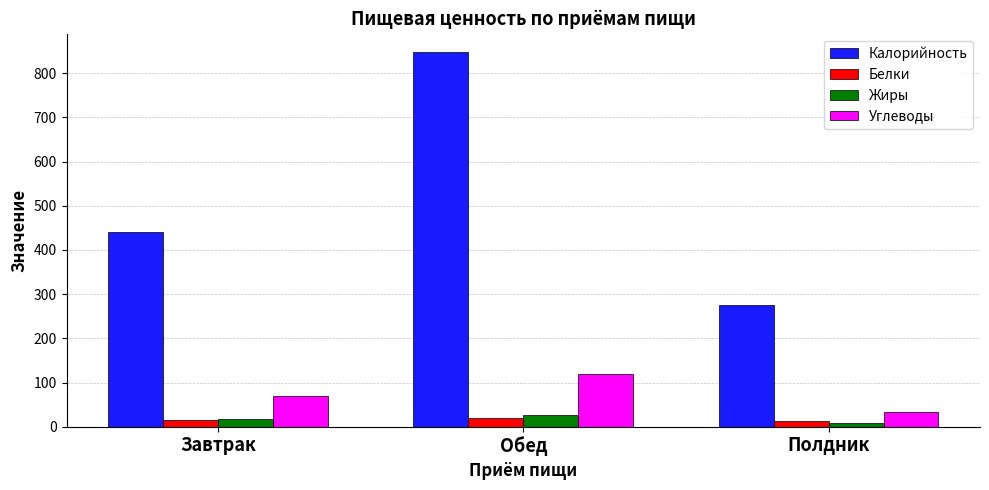

Is it true that Калорийность equals 276.2 at Полдник?

True